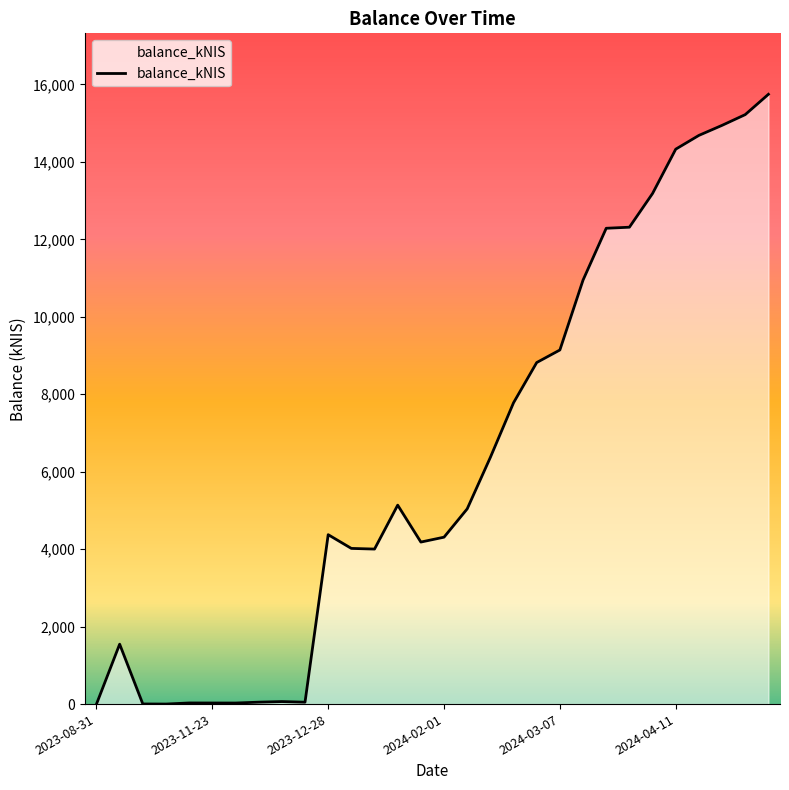

How many lines are shown in the chart?

1